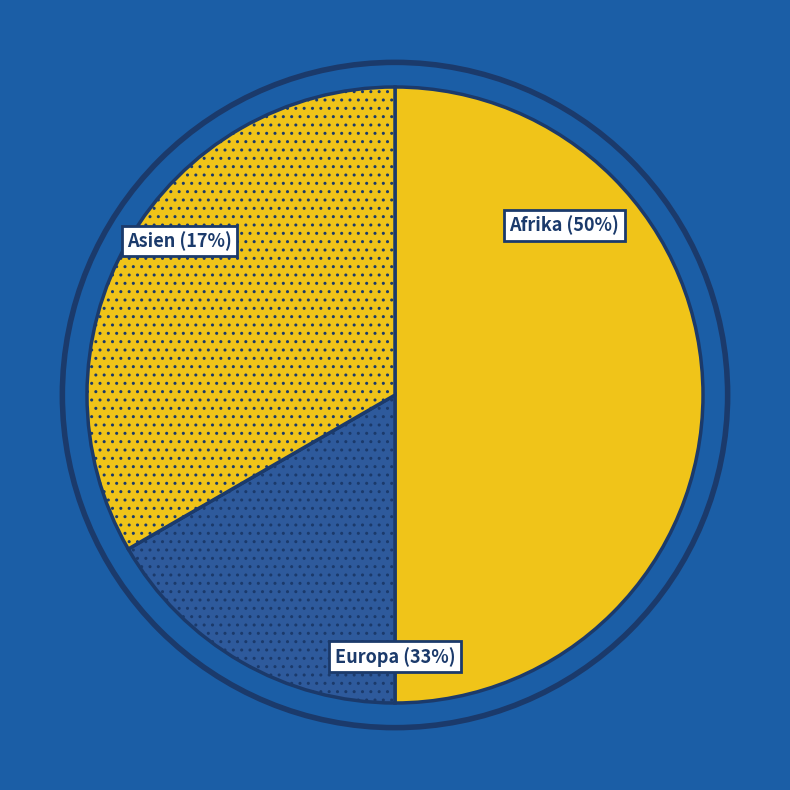

Combined, do Herkunft unbekannt and Europa account for over 50%?

No